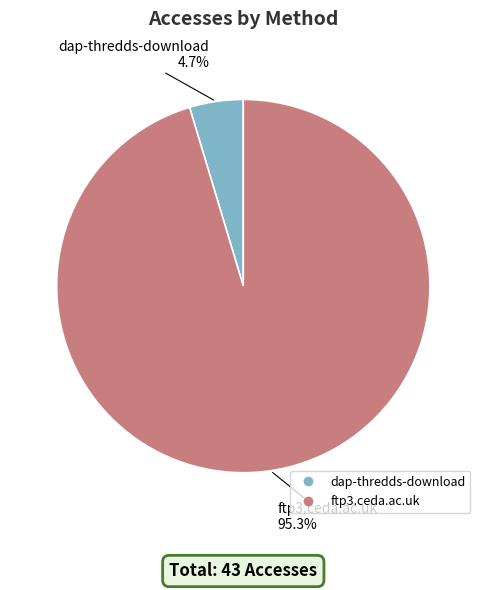

Which category has the smallest portion of the pie?

dap-thredds-download